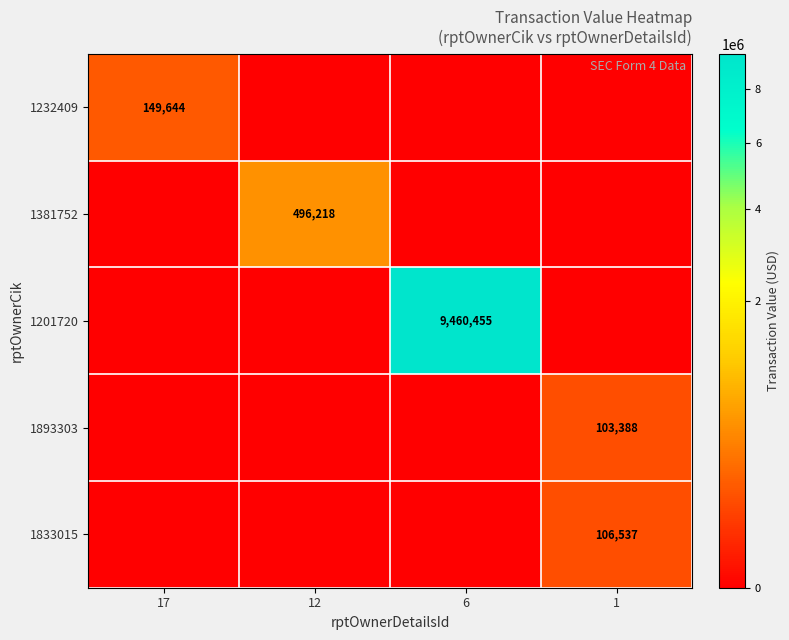

Which series has the widest spread of values?

1201720